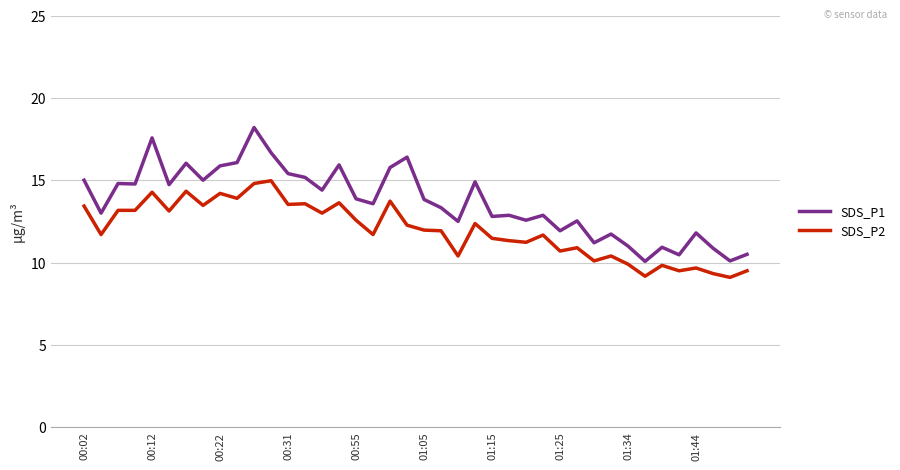

What is the smallest value displayed?

9.1